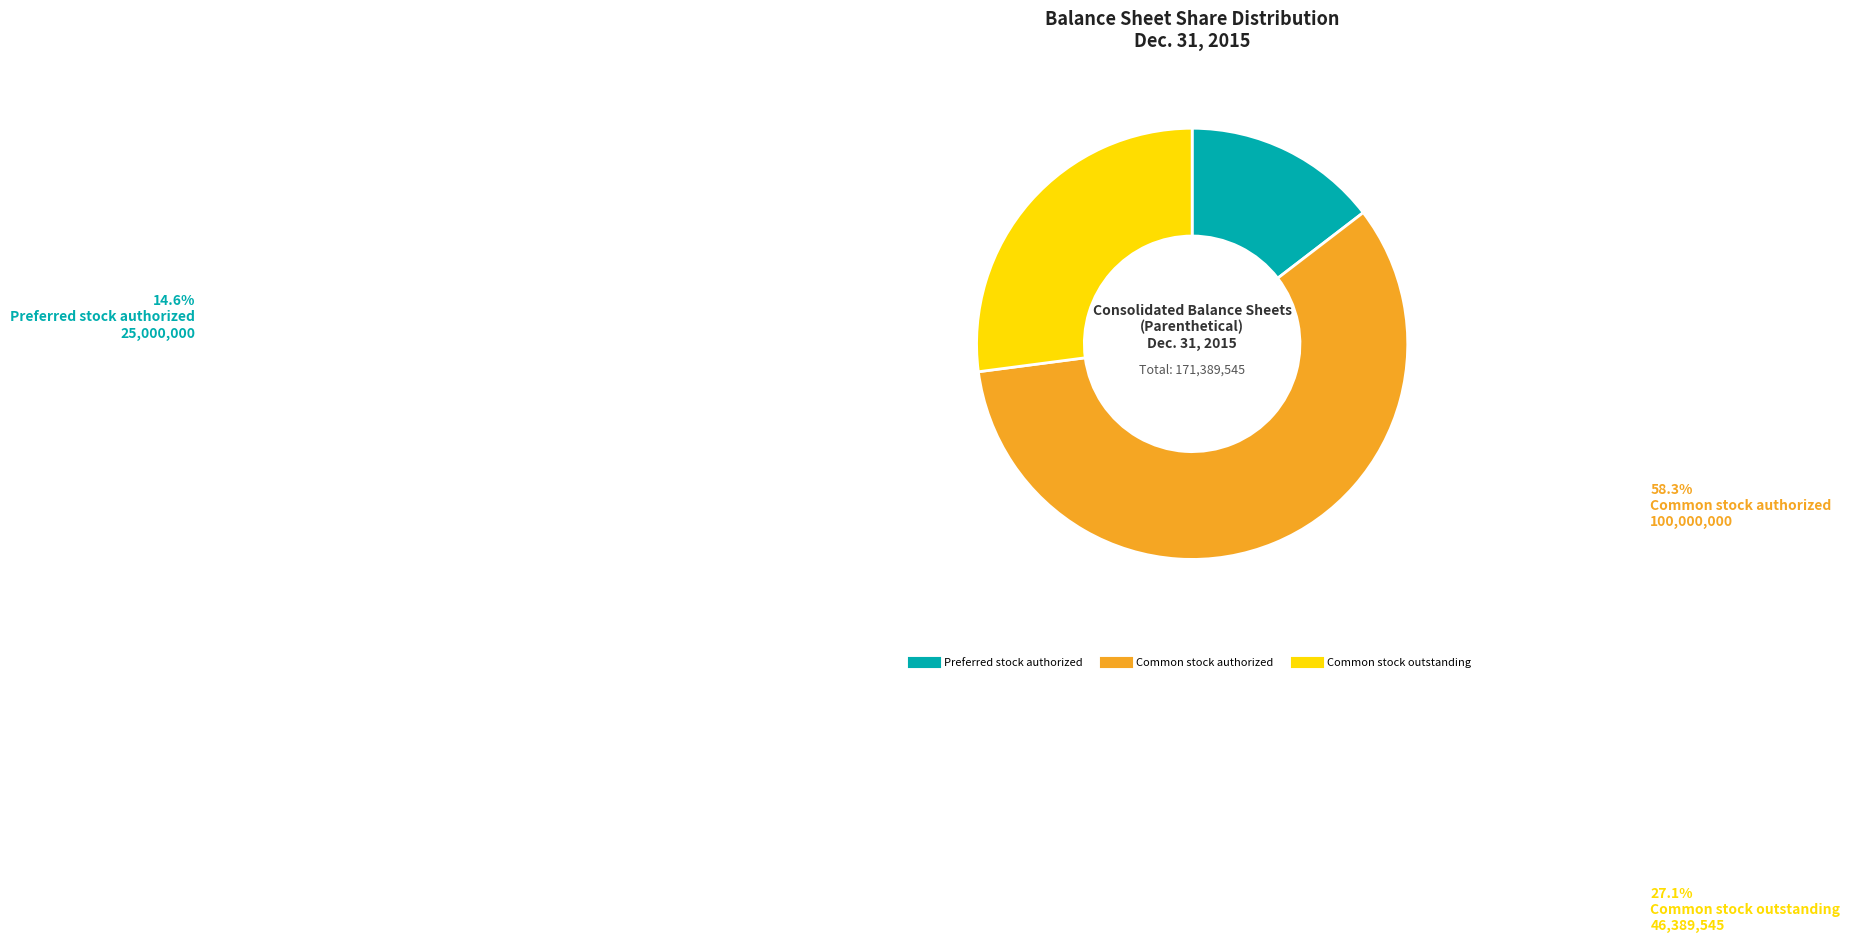

Combined, do Common stock outstanding and Preferred stock authorized account for over 50%?

No